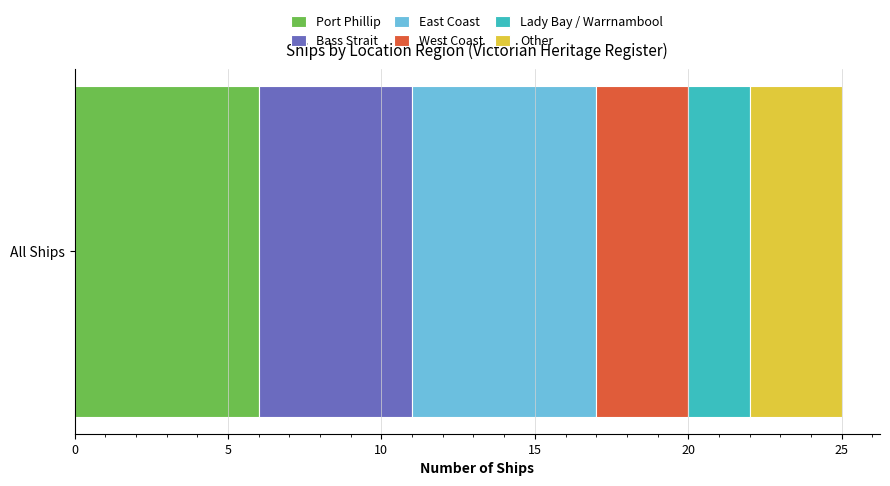

Read the Port Phillip value at All Ships.

6